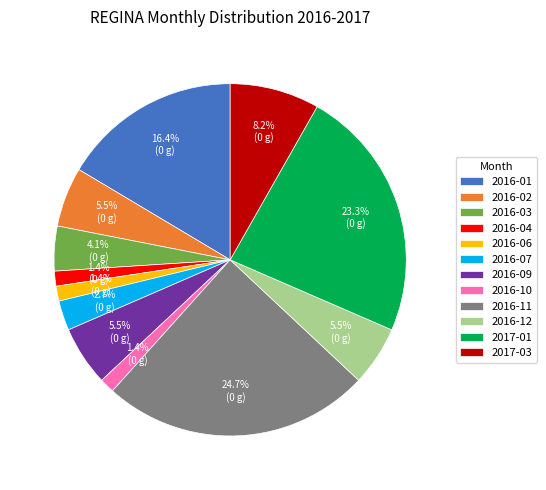

To the nearest percent, what is the difference between the 2016-09 and 2016-07 slice percentages?

3%